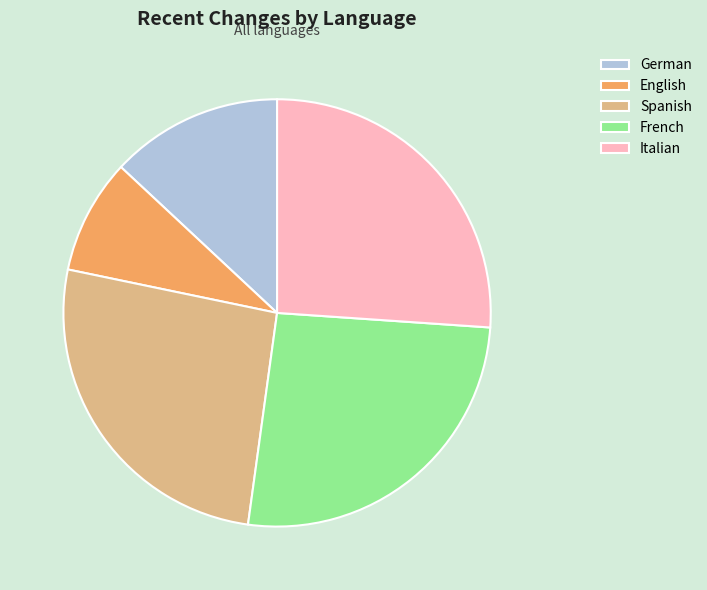

True or false: French accounts for 13% of the total.

False